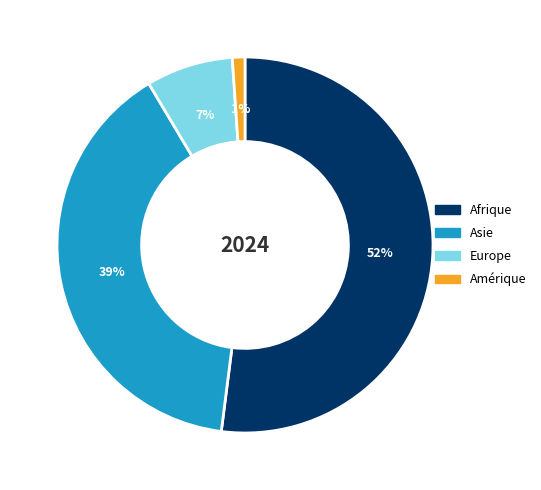

Rank the categories by value from lowest to highest.

Amérique, Europe, Asie, Afrique